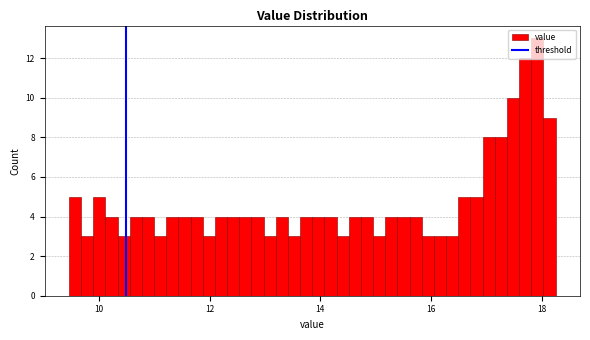

Around what value on the x-axis is the tallest bar? Give the approximate position of its centre, as read against the axis.

18.0